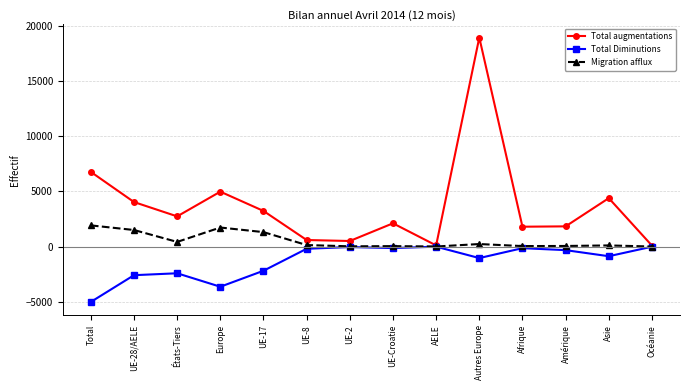

Is the value of Total augmentations at UE-8 greater than the value of Total Diminutions at UE-28/AELE?

Yes